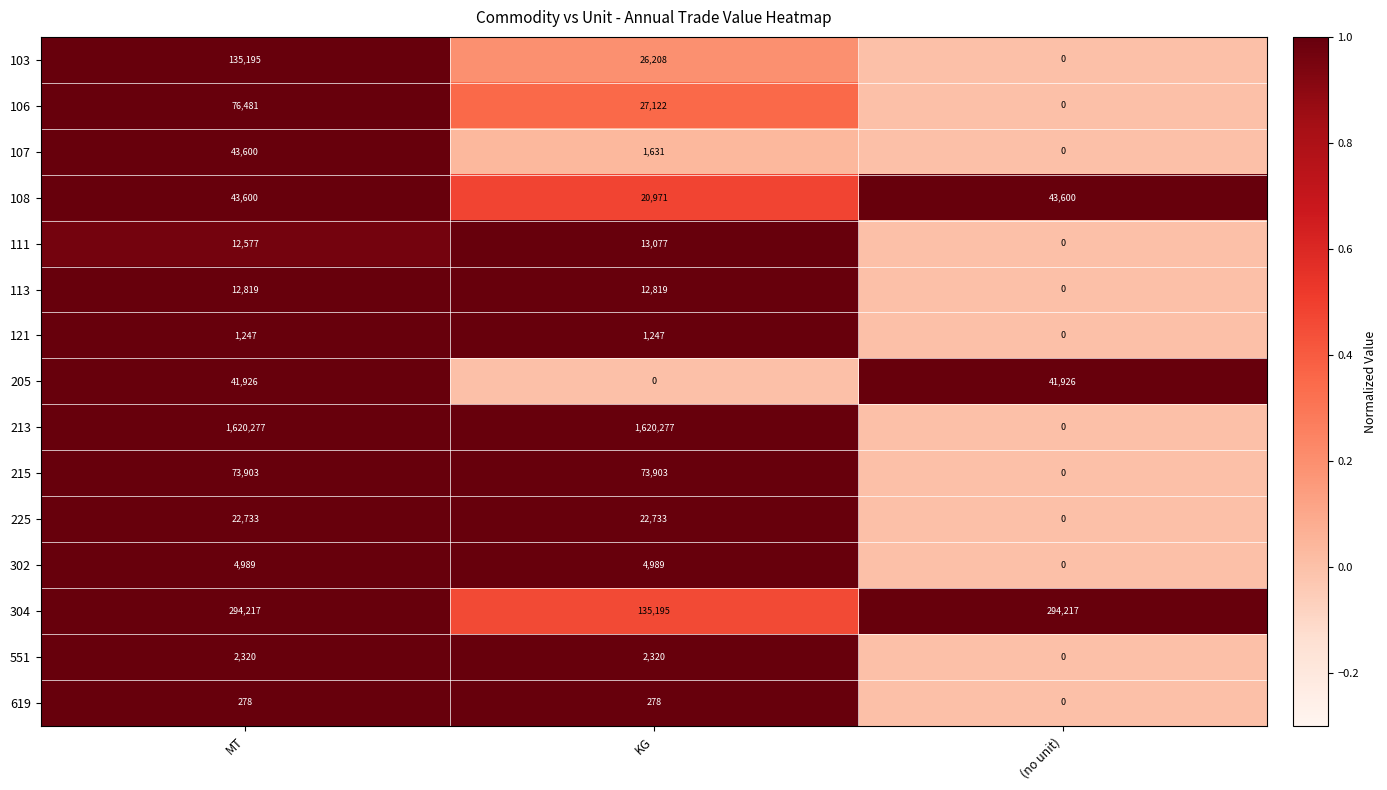

How many data points does each series have?

3